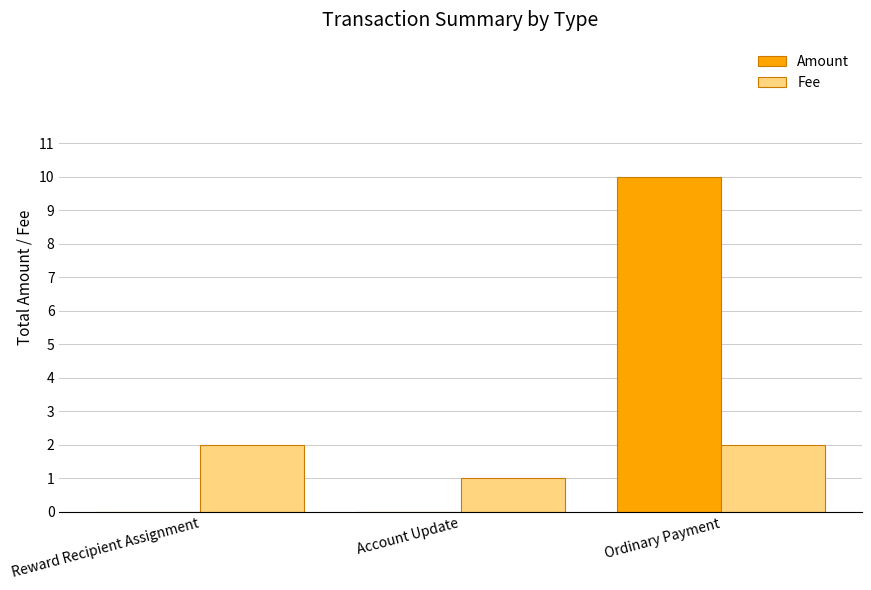

Which category has the highest value in the Amount series?

Ordinary Payment